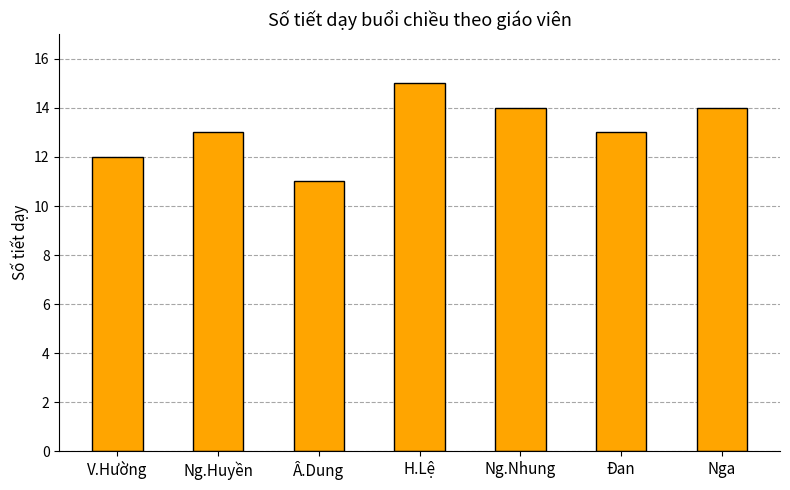

Reading left to right, transcribe all the data shown in this chart.

12	13	11	15	14	13	14